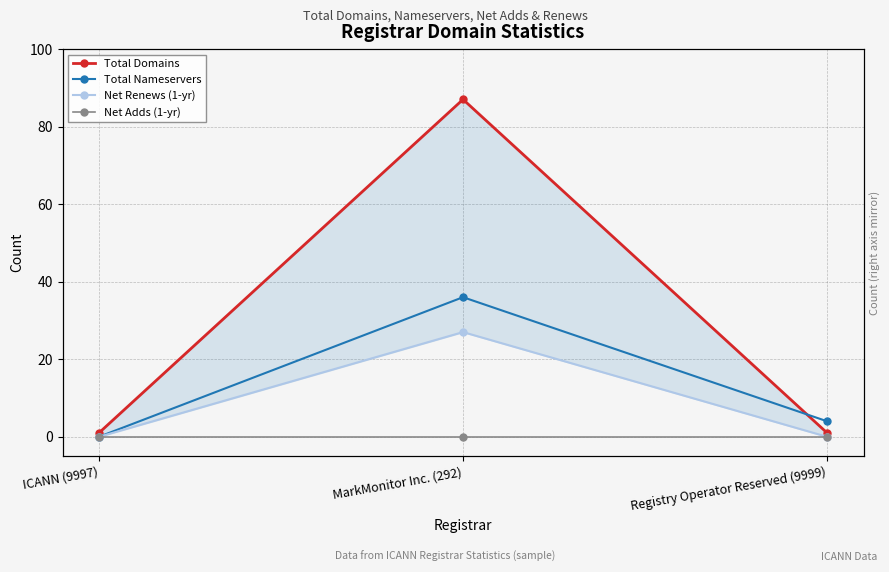

How many series are shown in this chart?

4